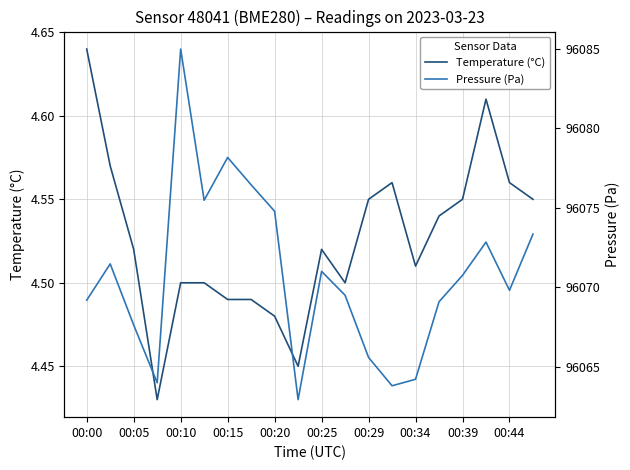

What is the lowest value of the Pressure (Pa) series?

96062.9